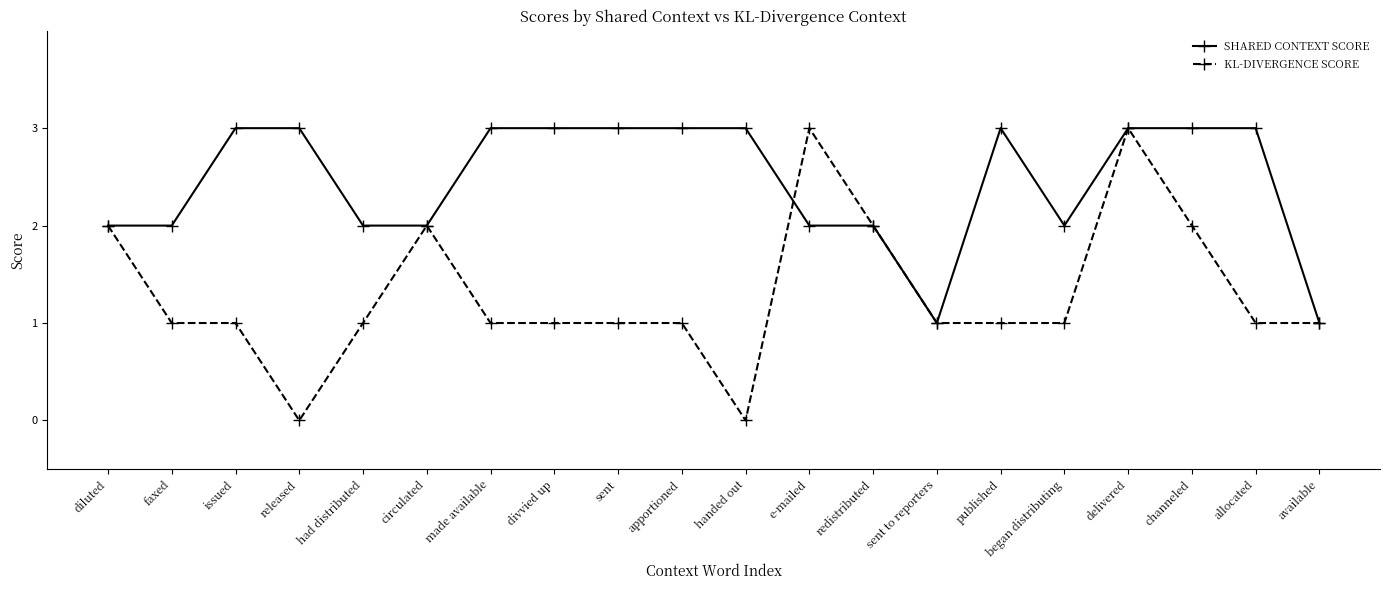

Which series has the largest range (max minus min)?

KL-DIVERGENCE SCORE